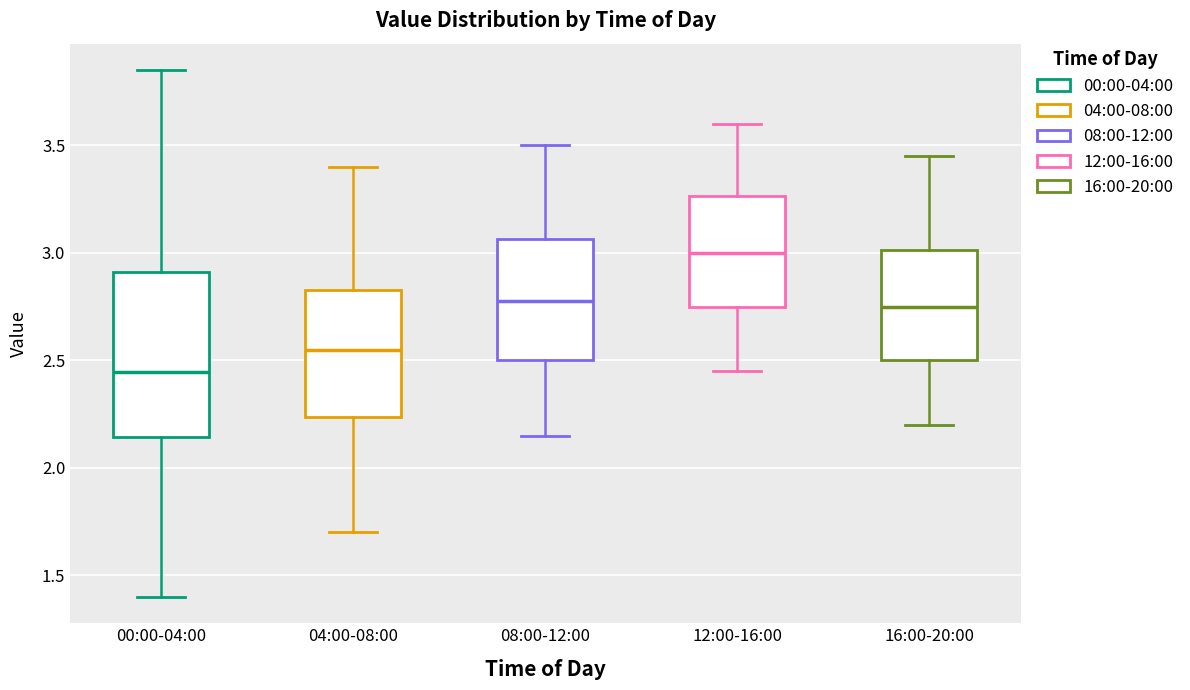

Reading left to right, transcribe this box plot: for each box, give where its median line is, the range the box spans, and where its two whiskers end, as read against the y-axis. The values are not printed on the chart, so give them approximately, as read against the axis.

00:00-04:00: median 2.45, box 2.15 to 2.90, whiskers 1.40 to 3.85
04:00-08:00: median 2.55, box 2.25 to 2.85, whiskers 1.70 to 3.40
08:00-12:00: median 2.80, box 2.50 to 3.05, whiskers 2.15 to 3.50
12:00-16:00: median 3.00, box 2.75 to 3.25, whiskers 2.45 to 3.60
16:00-20:00: median 2.75, box 2.50 to 3.00, whiskers 2.20 to 3.45